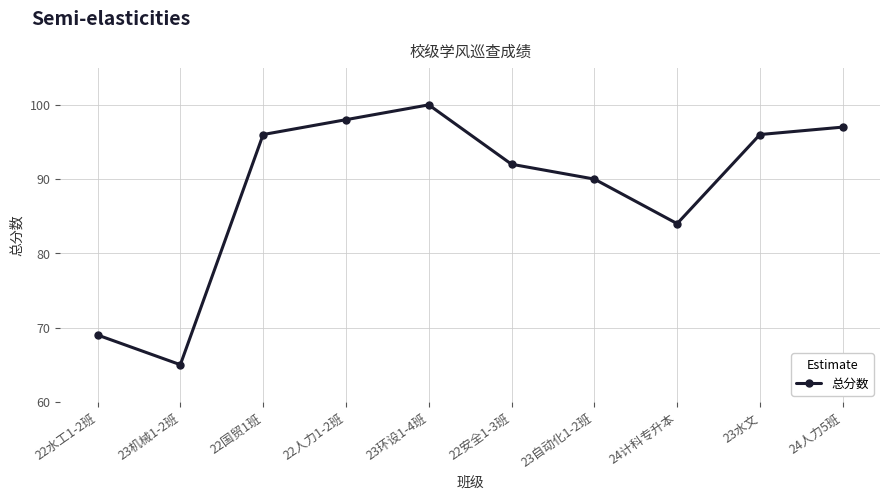

What is the label of the 1st point from the left?

22水工1-2班